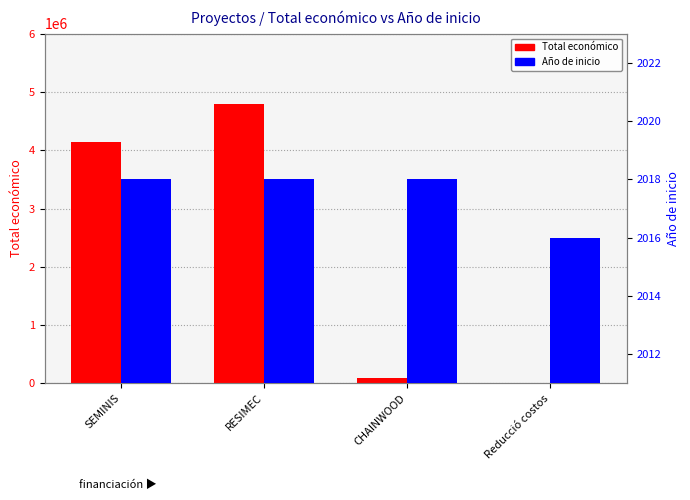

At how many categories does at least one series exceed 4370716?

1